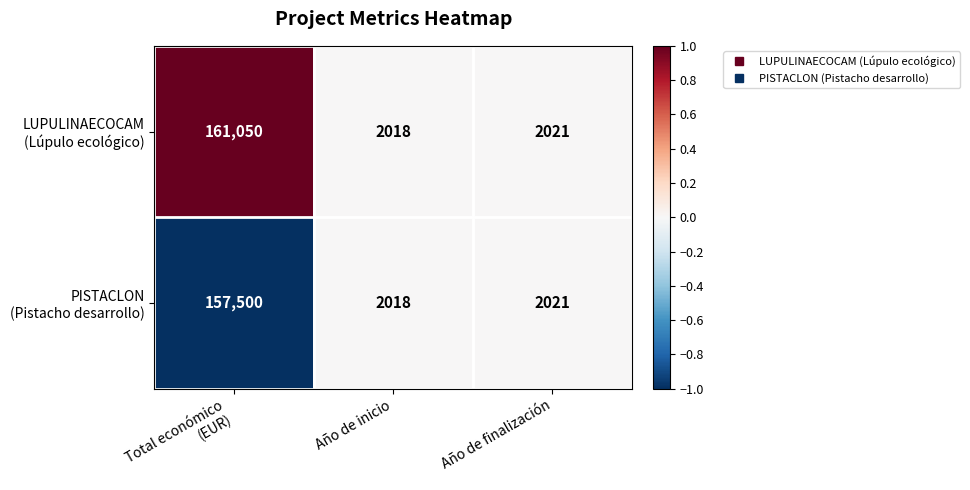

What is the greatest value displayed?

161050